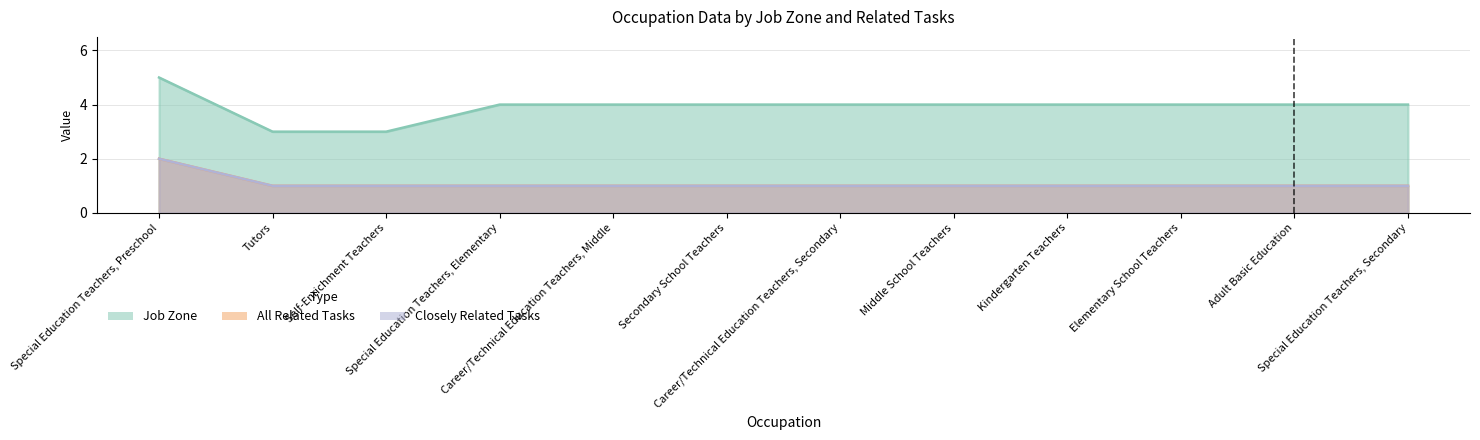

How many lines are shown in the chart?

3